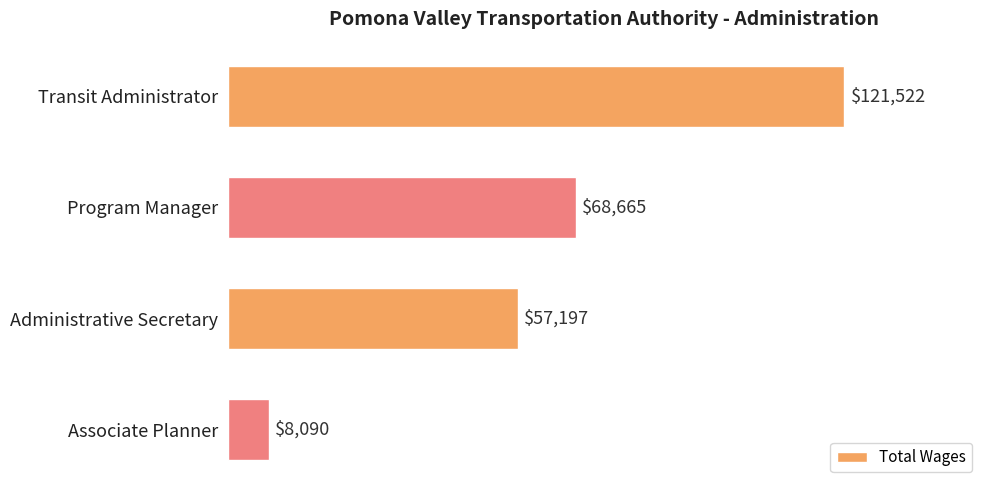

Which has a higher value, Program Manager or Transit Administrator?

Transit Administrator